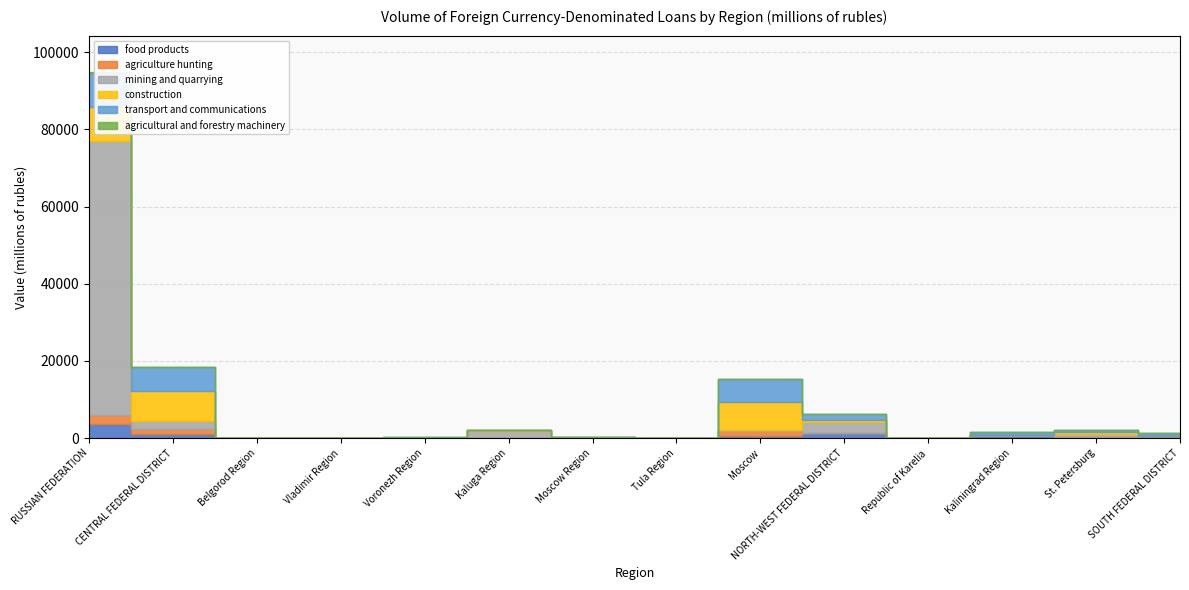

What value does the transport and communications series have at Moscow, to the nearest 100?

6100